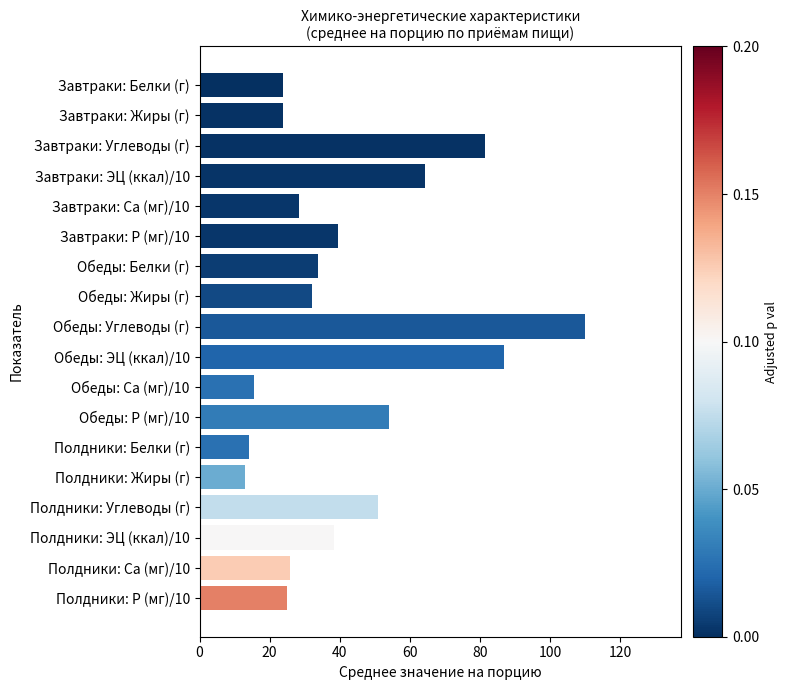

Reading bottom to top, extract all data points from this chart.

25.1	25.8	38.2	50.8	12.9	14.1	54.1	15.5	86.9	110.0	32.1	33.8	39.6	28.5	64.3	81.5	23.9	23.9